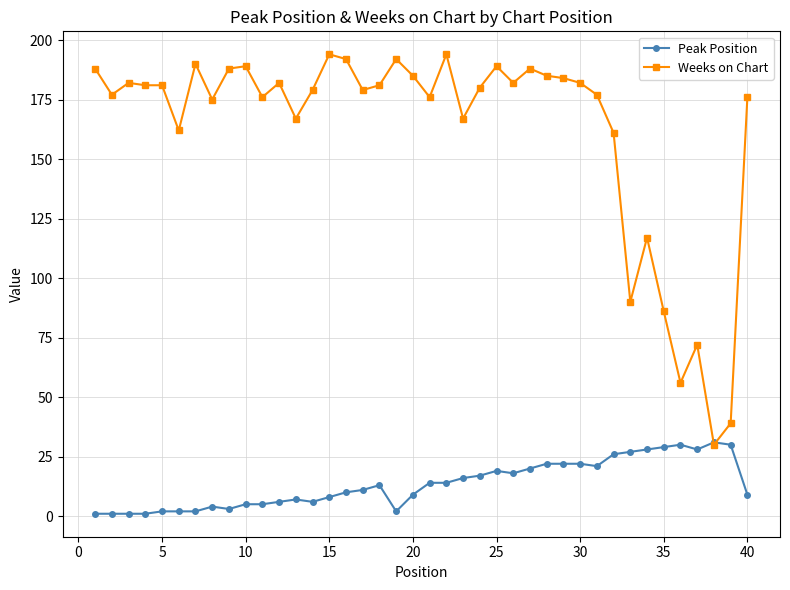

What is the value of the Peak Position point at the 12th from the left?

6